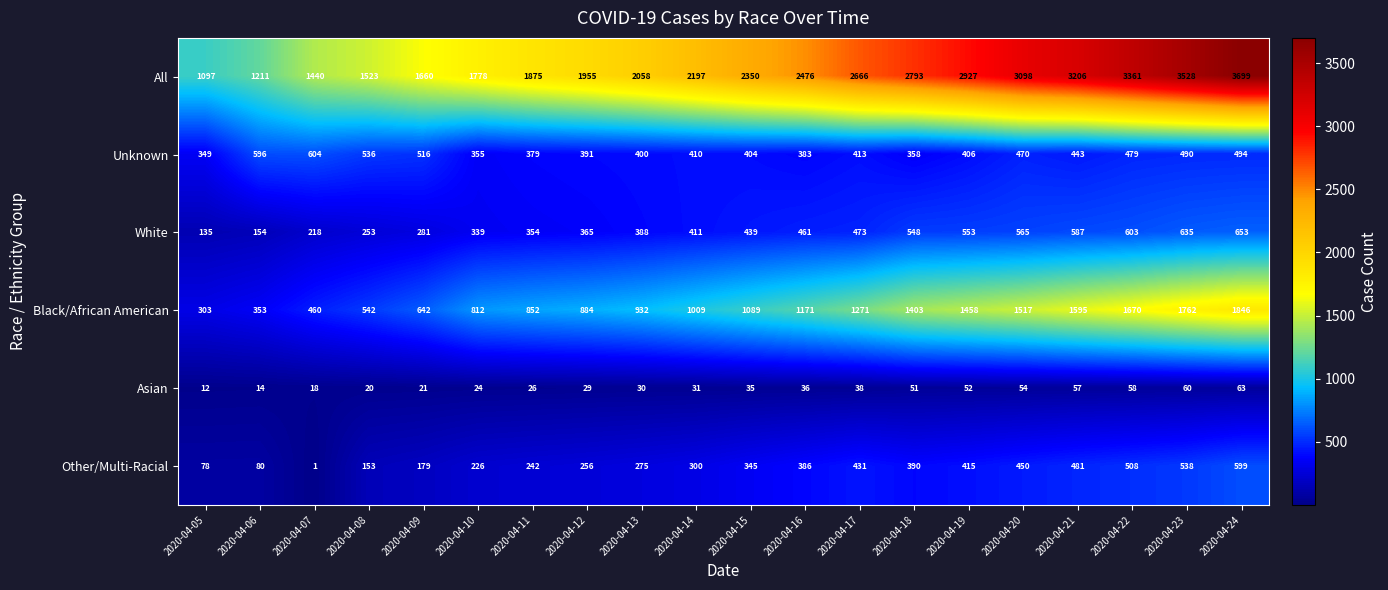

Which category has the highest value across all series?

2020-04-24